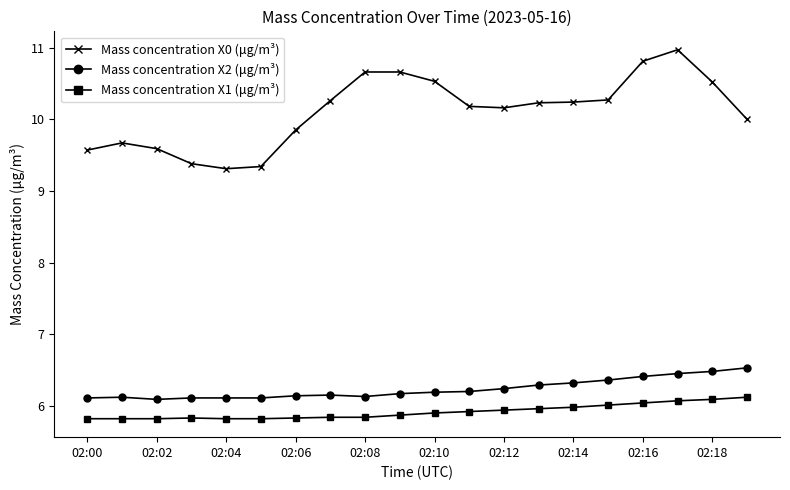

What is the value of the Mass concentration X1 (μg/m³) point at the 8th from the left?

5.8